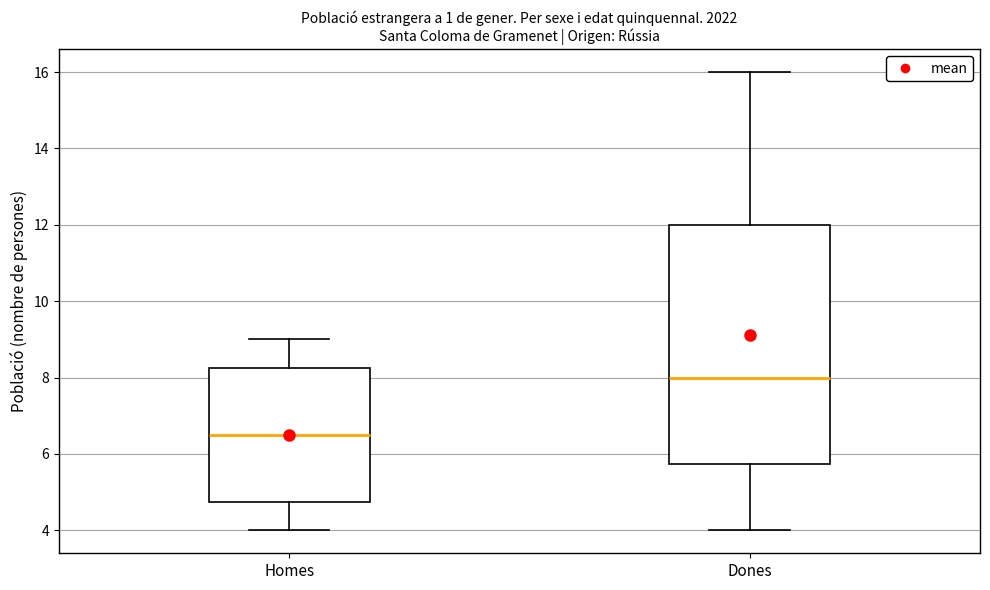

Which box has the lowest median line?

Homes